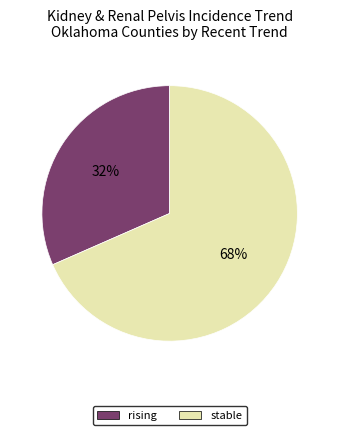

To the nearest percent, what is the combined percentage of stable and rising?

100%